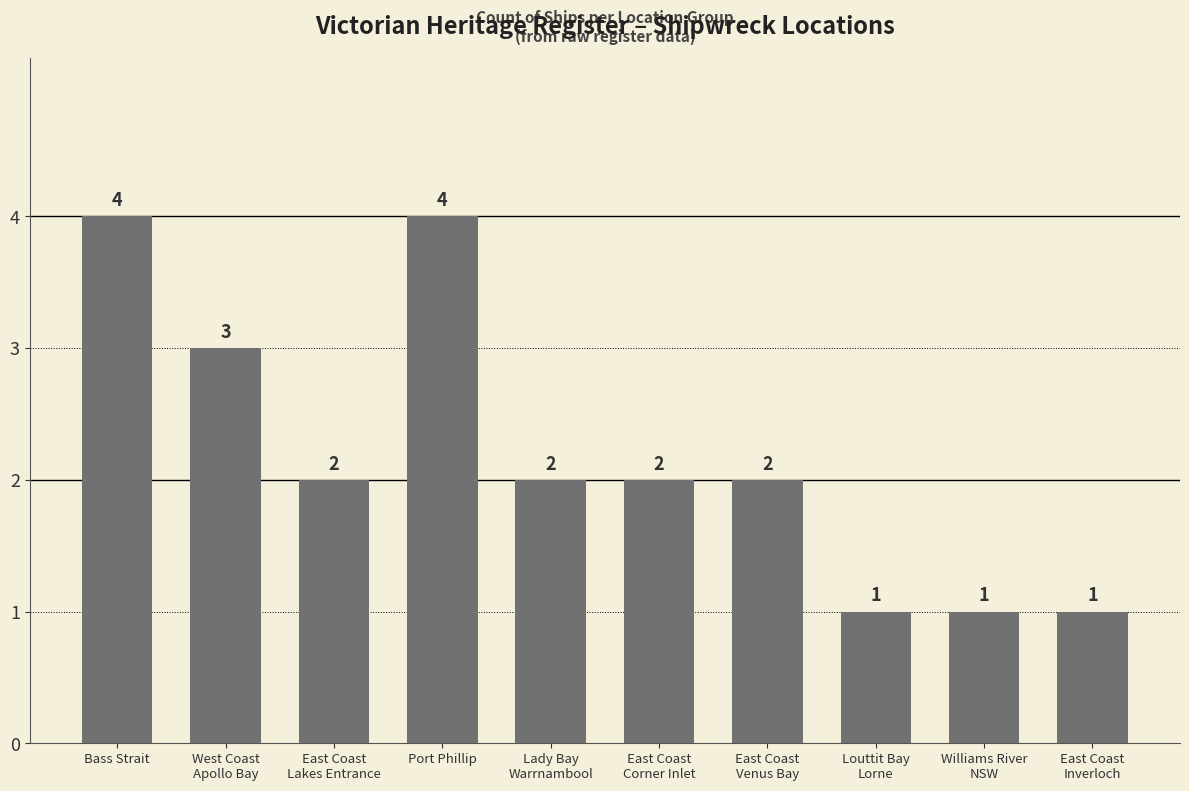

What is the value of the 3rd bar from the left?

2